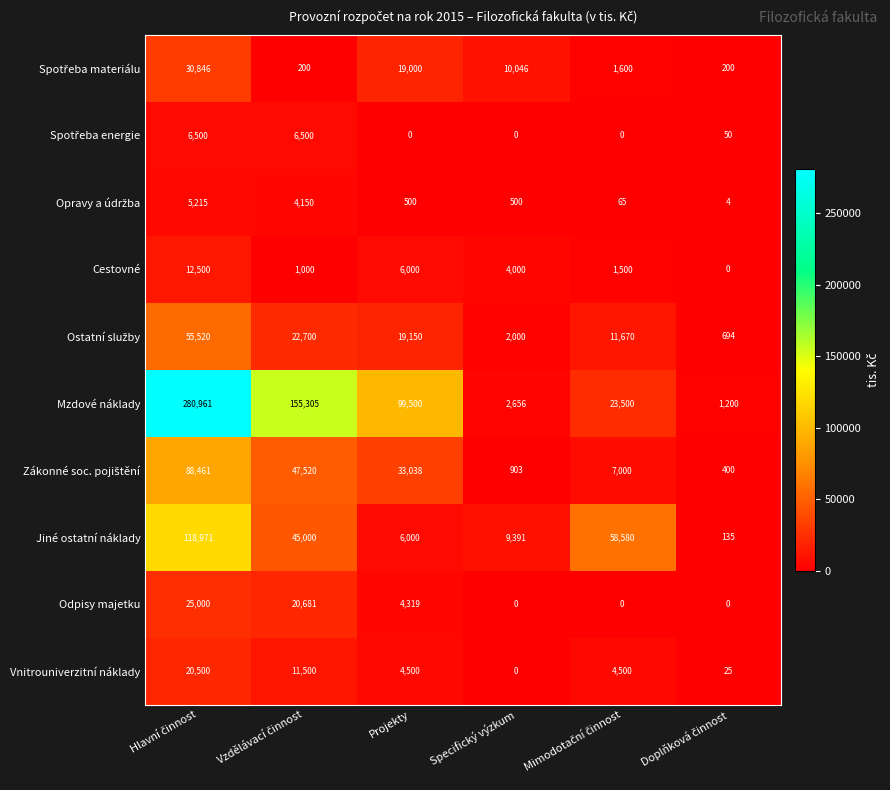

What is the maximum value for Jiné ostatní náklady?

118971